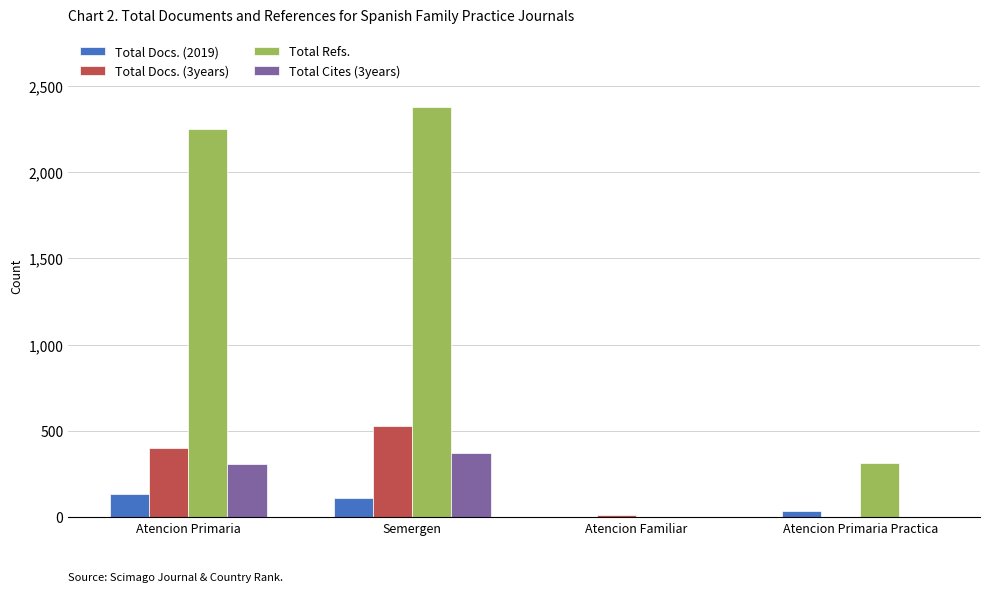

At which category is the sum across all series the highest?

Semergen